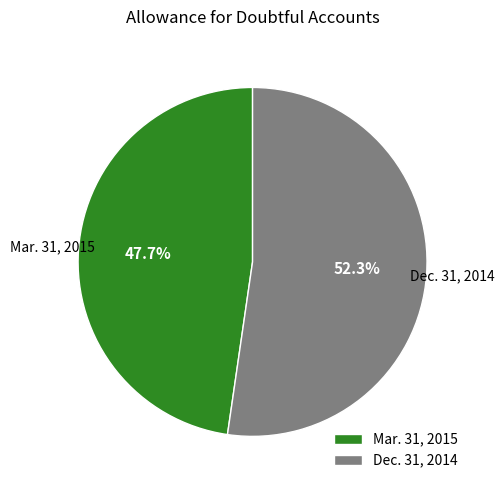

To the nearest percent, what is the difference between the largest and smallest slice percentages?

5%